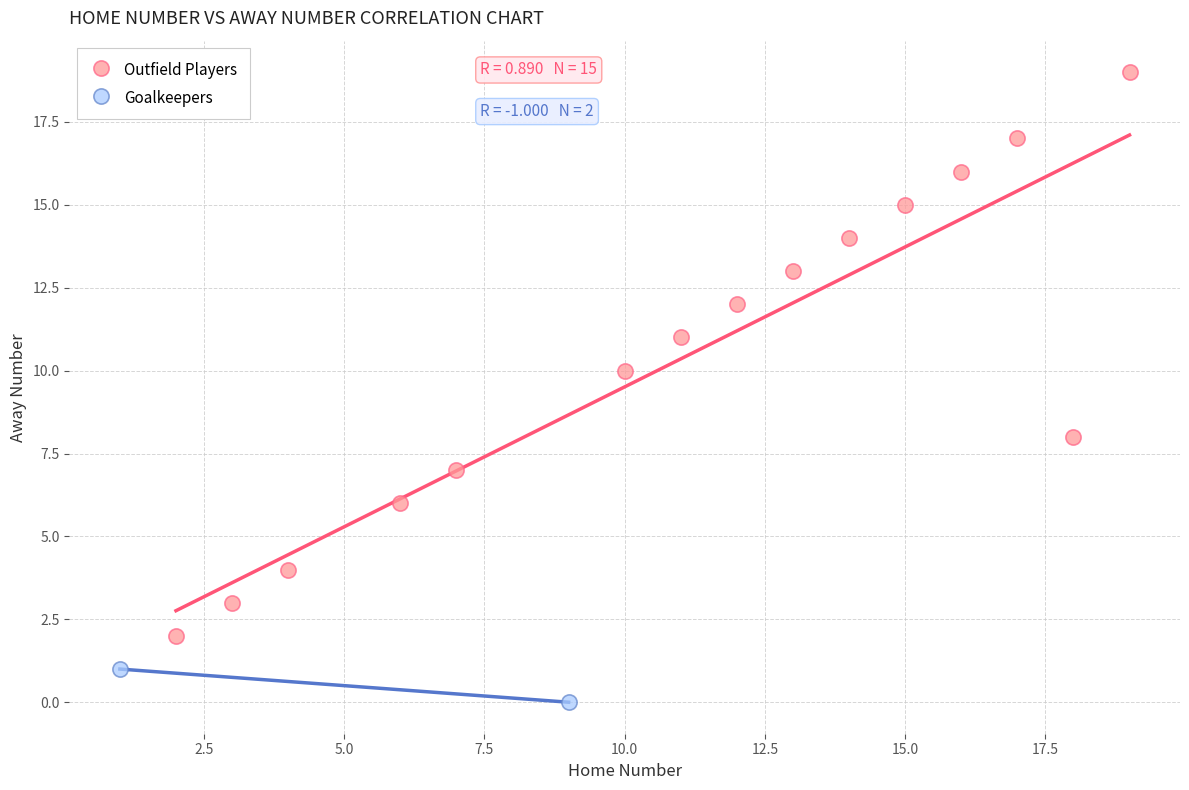

What are all the series names shown in the legend?

Outfield Players, Goalkeepers